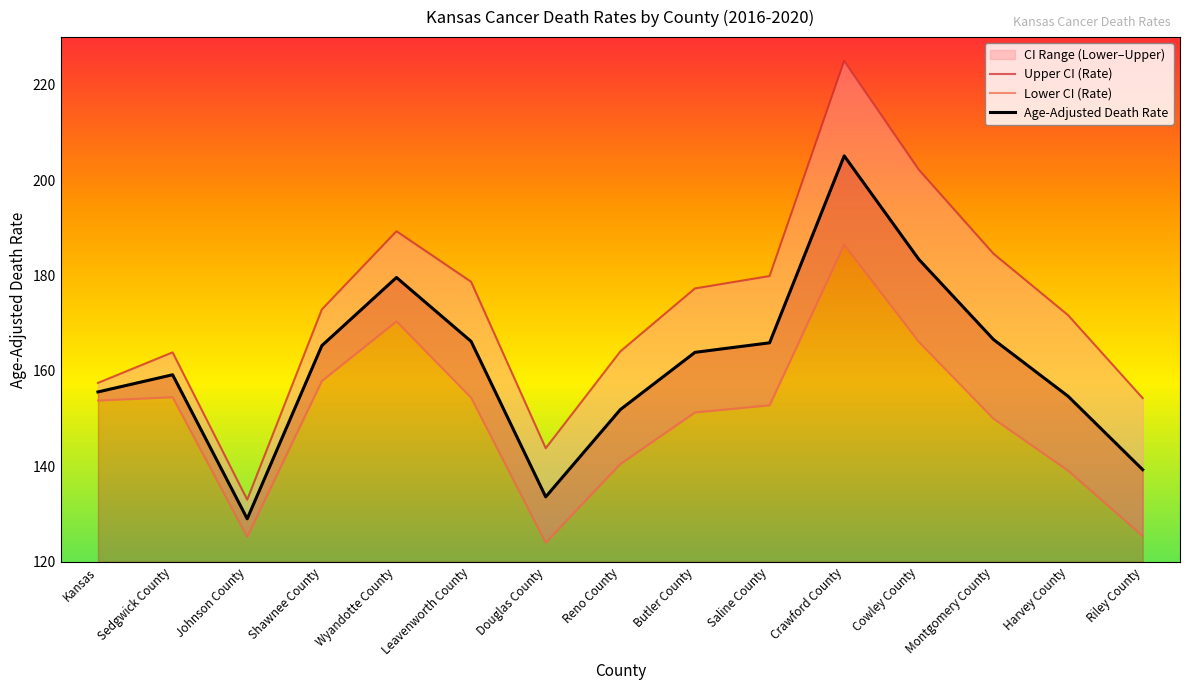

In Lower CI (Rate), how many points are higher than both neighbors (excluding endpoints)?

3